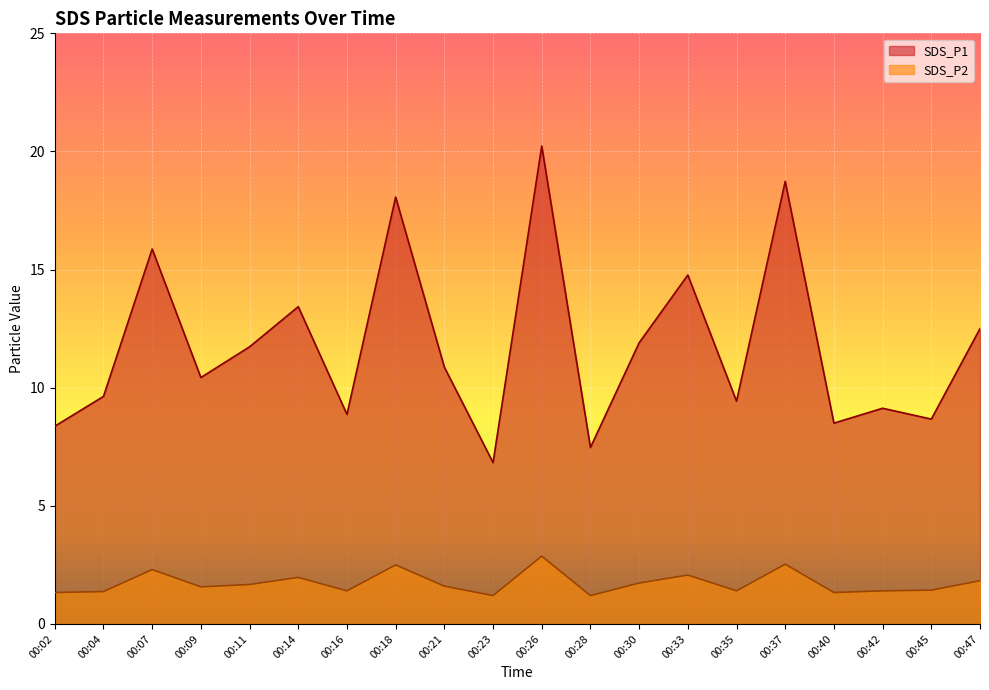

How many interior local peaks does the SDS_P2 series have?

6